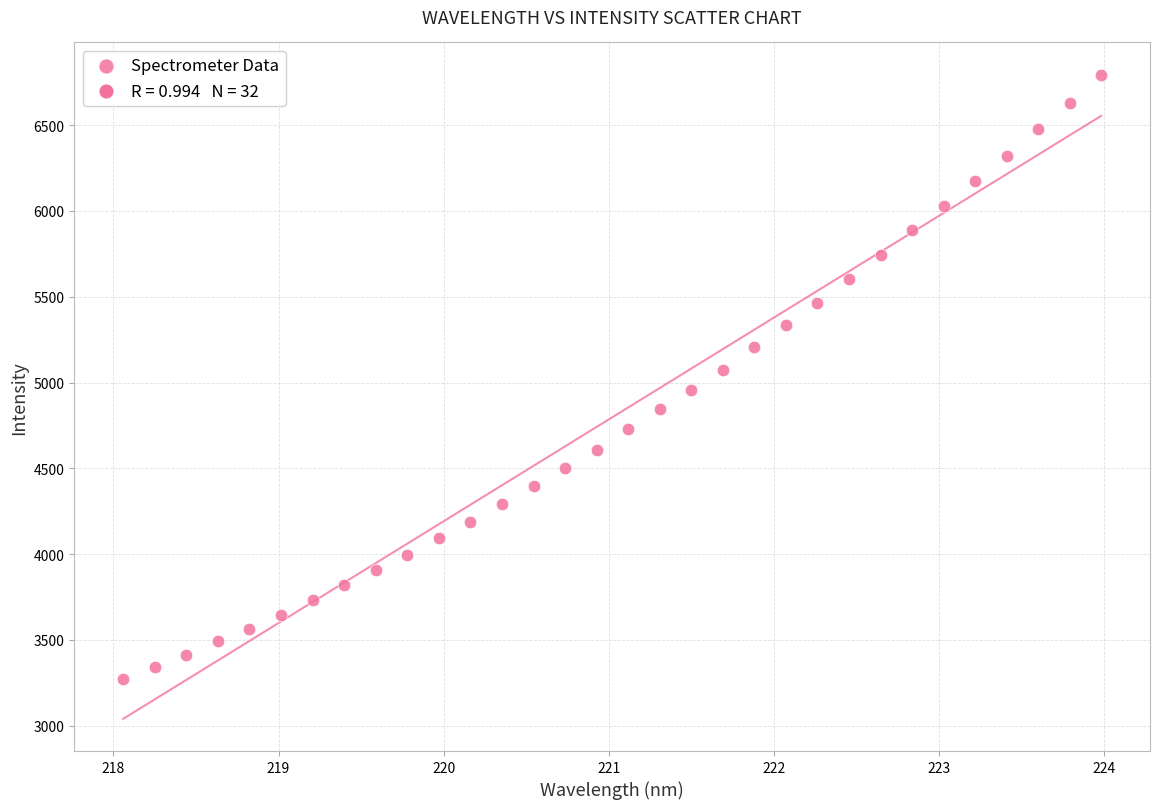

What is the range of X values (max minus min)?

5.9